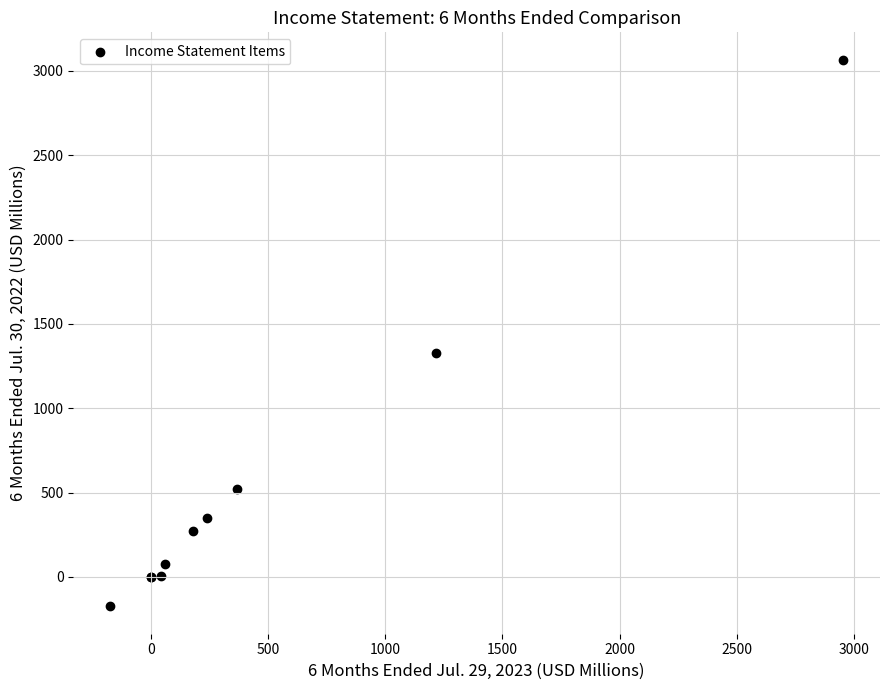

What Y value in the scatter plot is closest to 1446?

1328.0